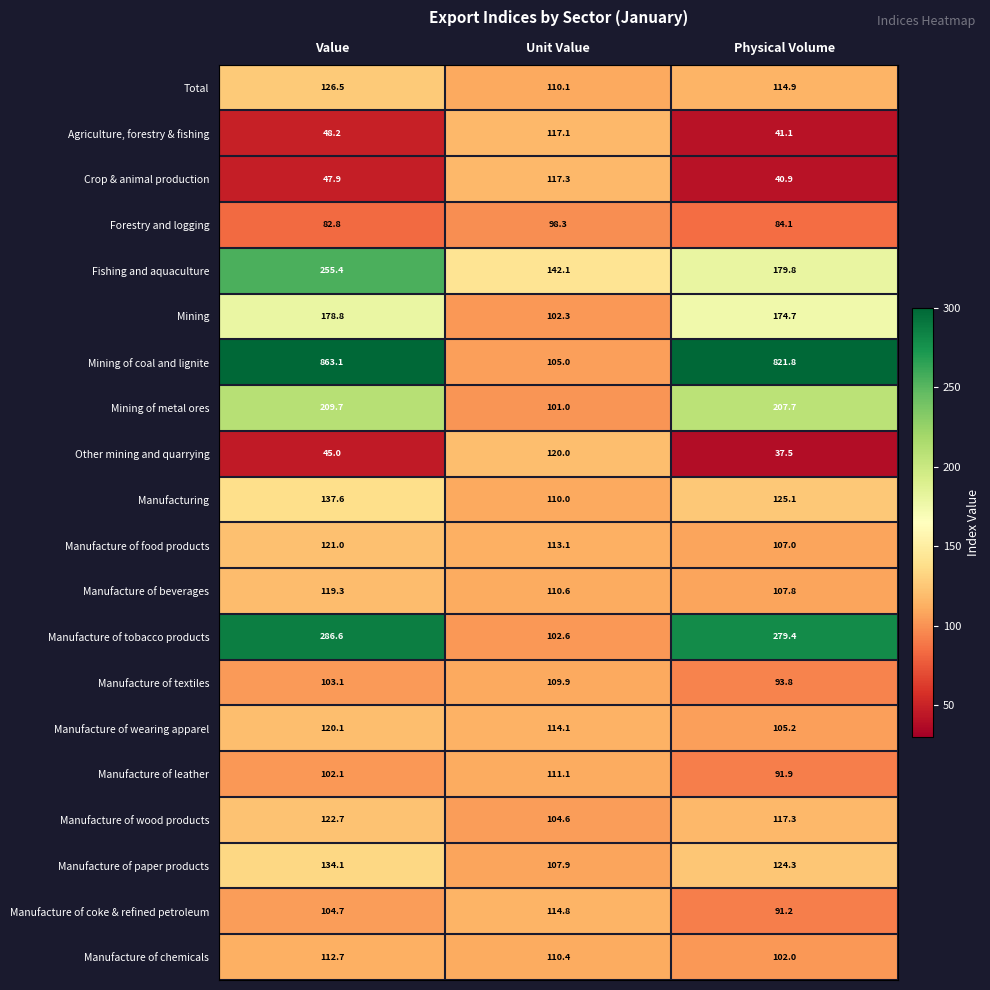

What value does the Manufacture of chemicals series have at Unit Value?

110.4